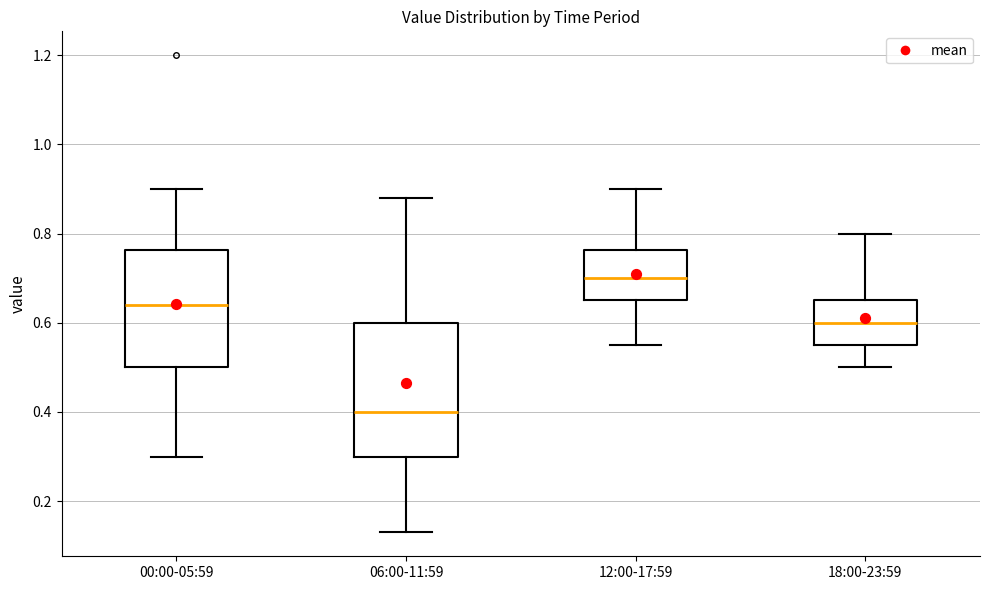

Reading left to right, read every box against the y-axis: the position of its median line, the range the box covers, and the ends of its whiskers. The values are not printed on the chart, so give them approximately, as read against the axis.

00:00-05:59: median 0.64, box 0.50 to 0.76, whiskers 0.30 to 0.90
06:00-11:59: median 0.40, box 0.30 to 0.60, whiskers 0.14 to 0.88
12:00-17:59: median 0.70, box 0.66 to 0.76, whiskers 0.56 to 0.90
18:00-23:59: median 0.60, box 0.56 to 0.66, whiskers 0.50 to 0.80